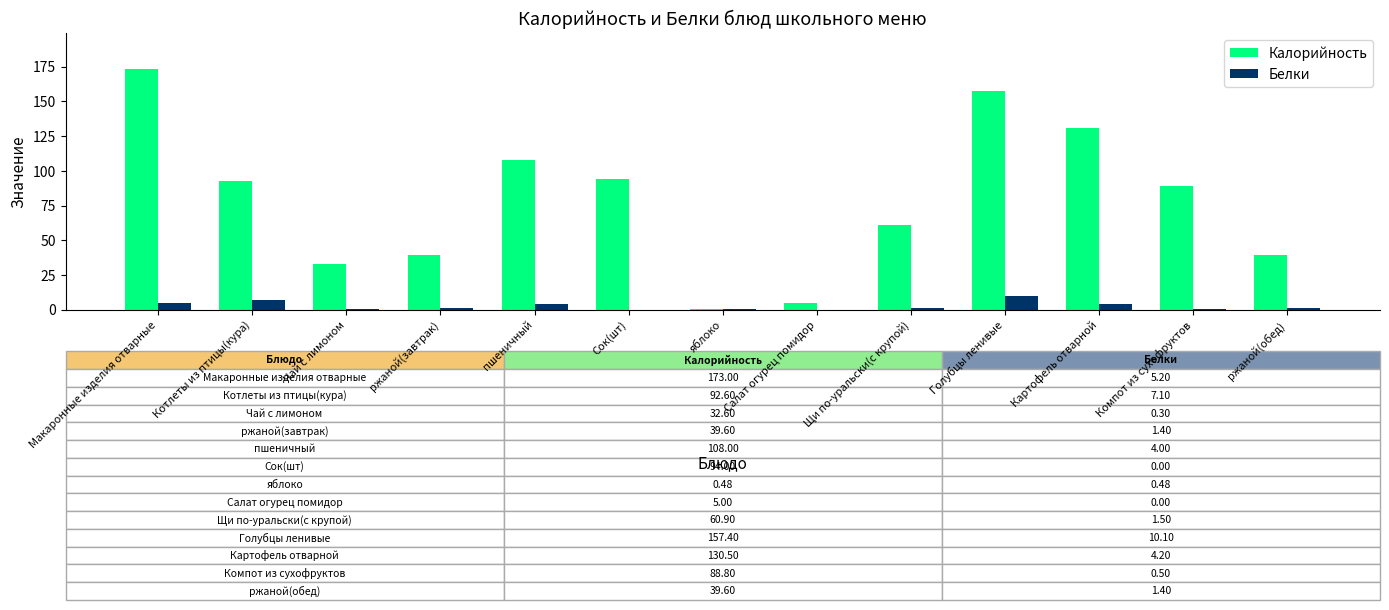

True or false: Калорийность has a value of 32.6 at Чай с лимоном.

True